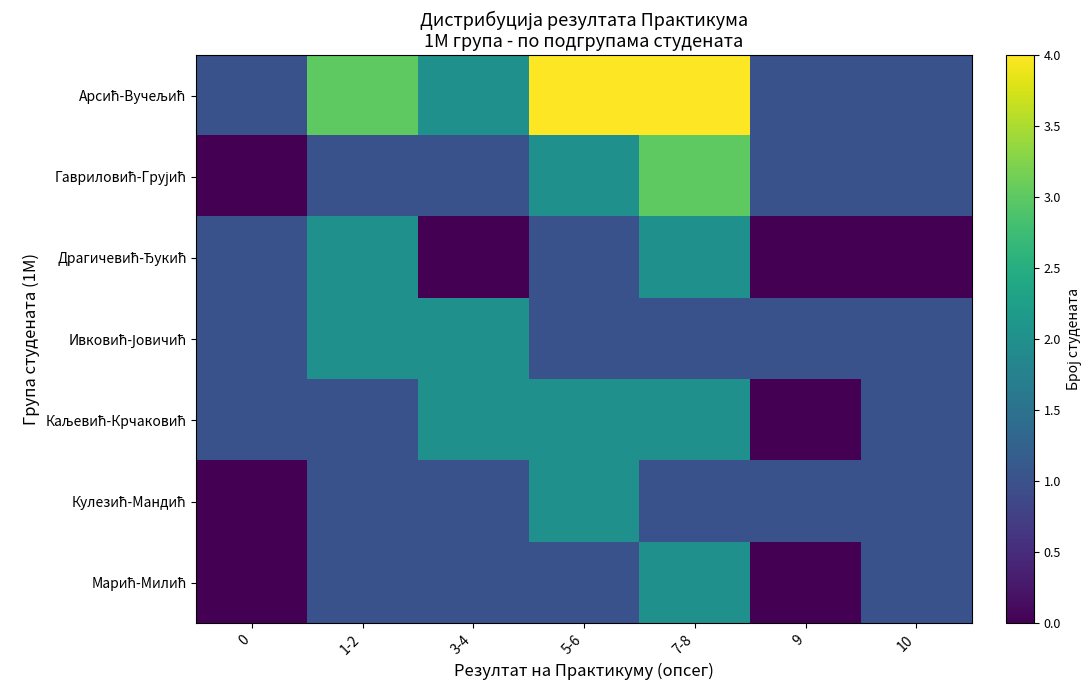

At which category is the sum across all series the highest?

7-8